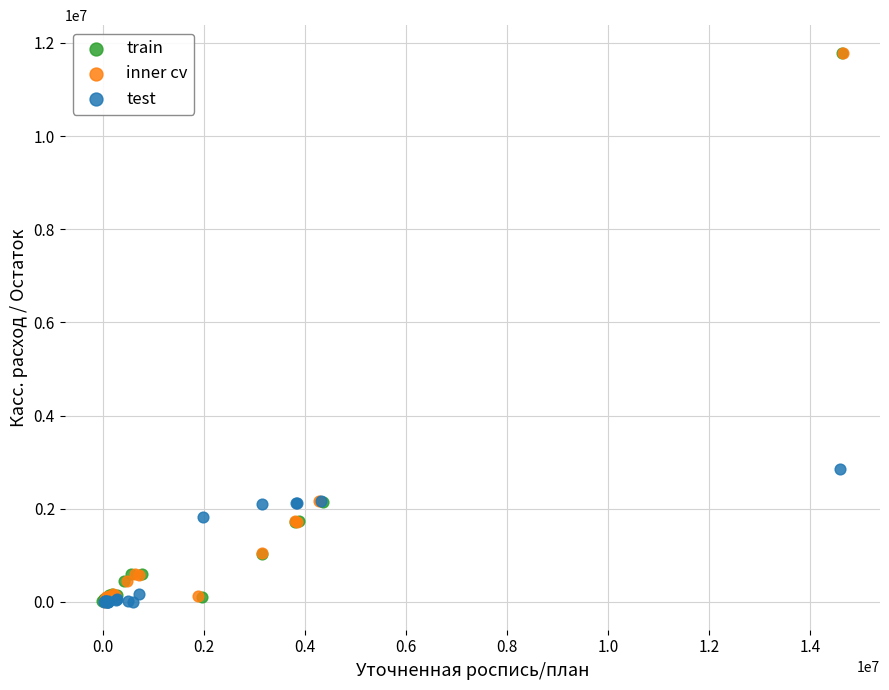

What are all the series names shown in the legend?

train, inner cv, test